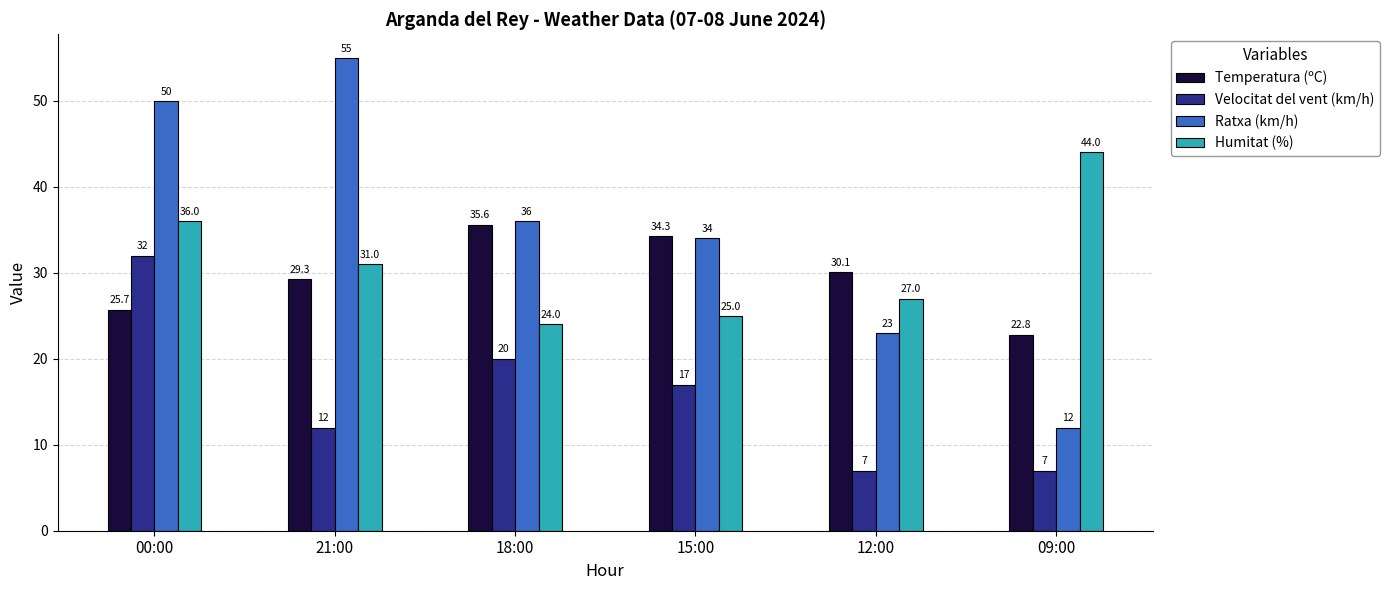

What is the total value across all series at 18:00?

115.6